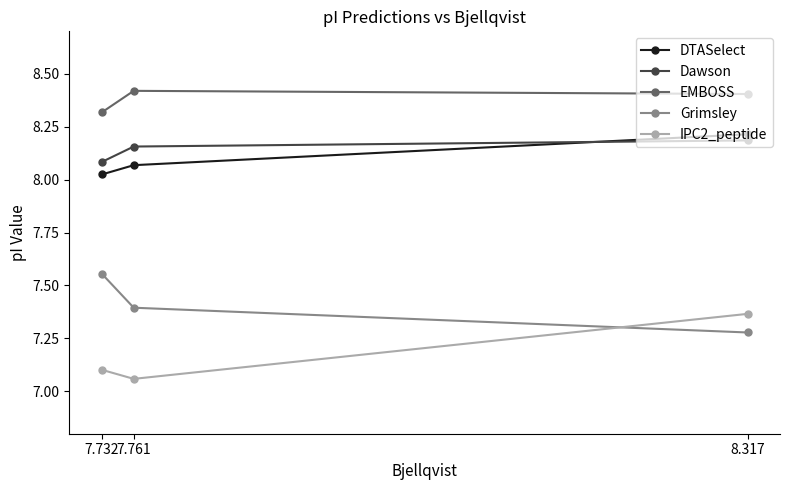

How many lines are shown in the chart?

5